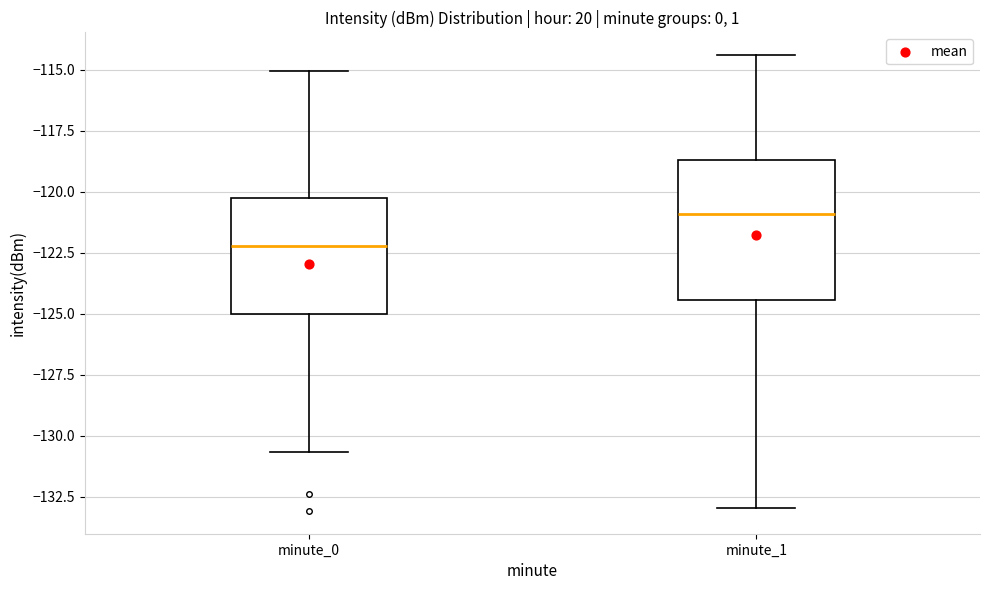

Where does the upper whisker of the box for minute_0 end on the y-axis? The values are not printed on the chart, so give them approximately, as read against the axis.

-115.0